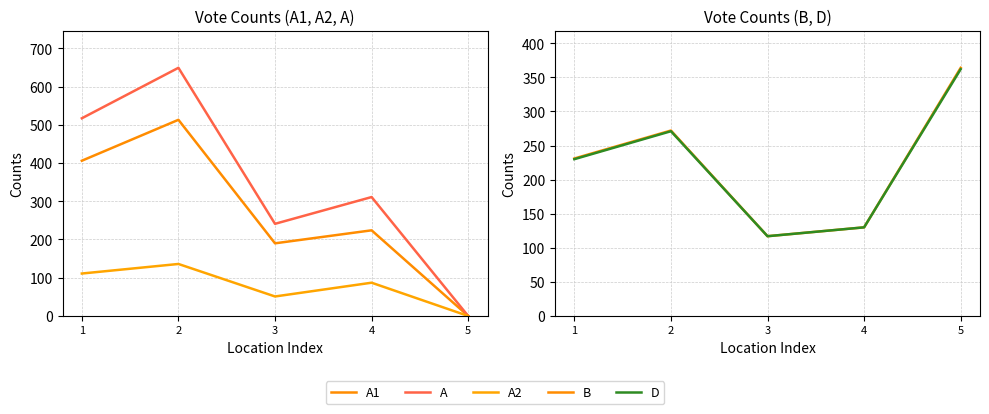

The B series shows 130 at 4. True or false?

True